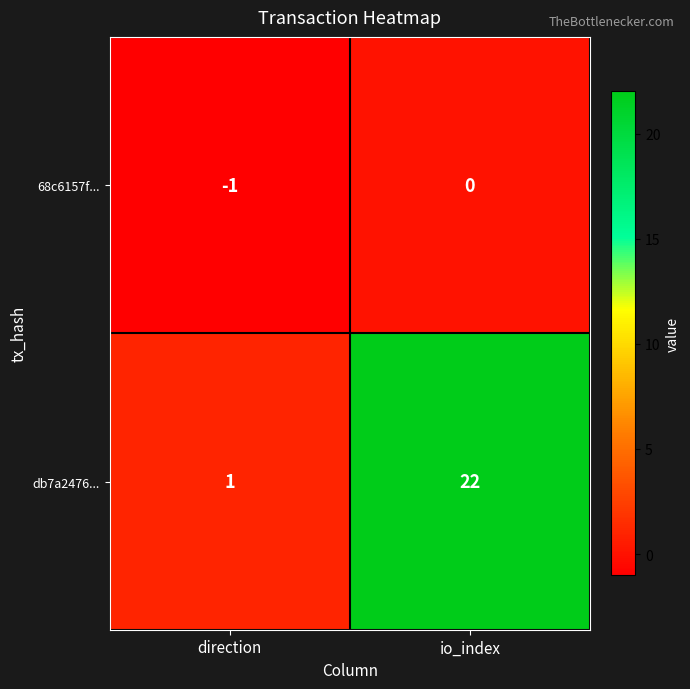

How many negative values does the 68c6157f... series have?

1